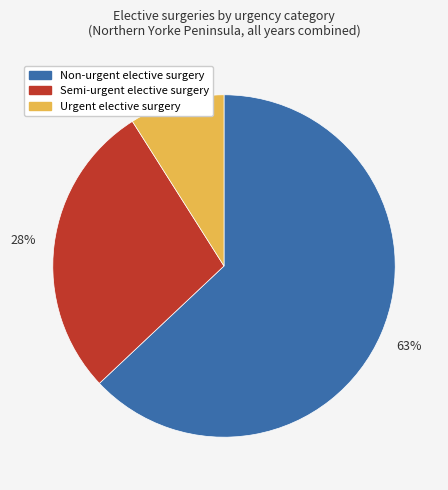

Is there a majority slice in this chart?

Yes